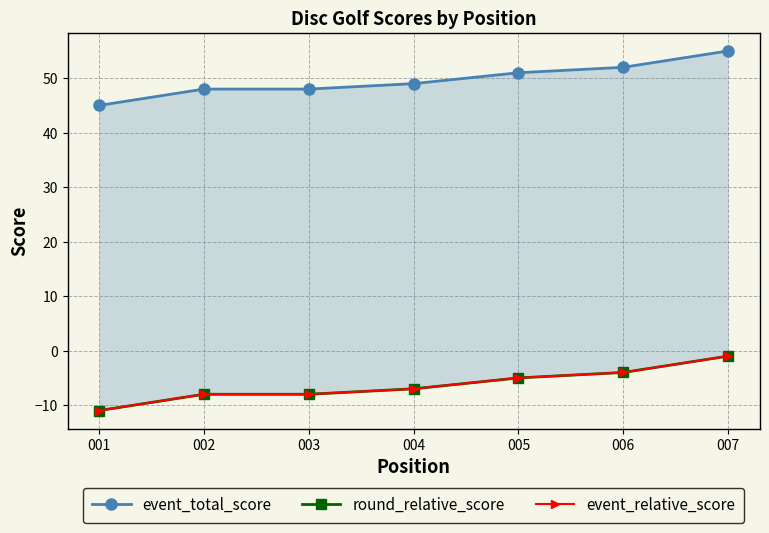

The round_relative_score series shows -1 at 007. True or false?

True